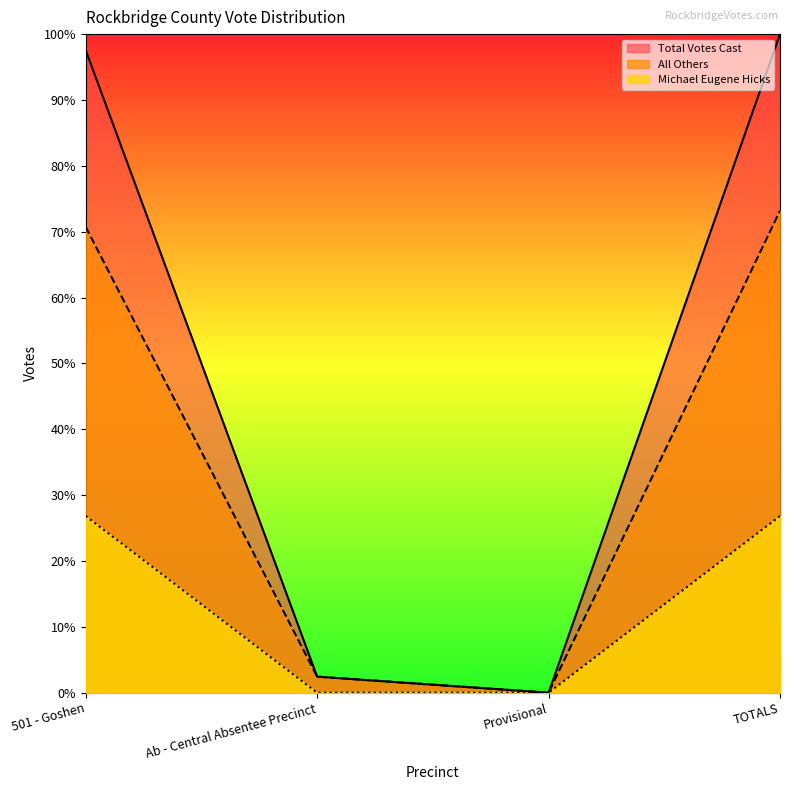

What is the maximum value for Michael Eugene Hicks?

26.8